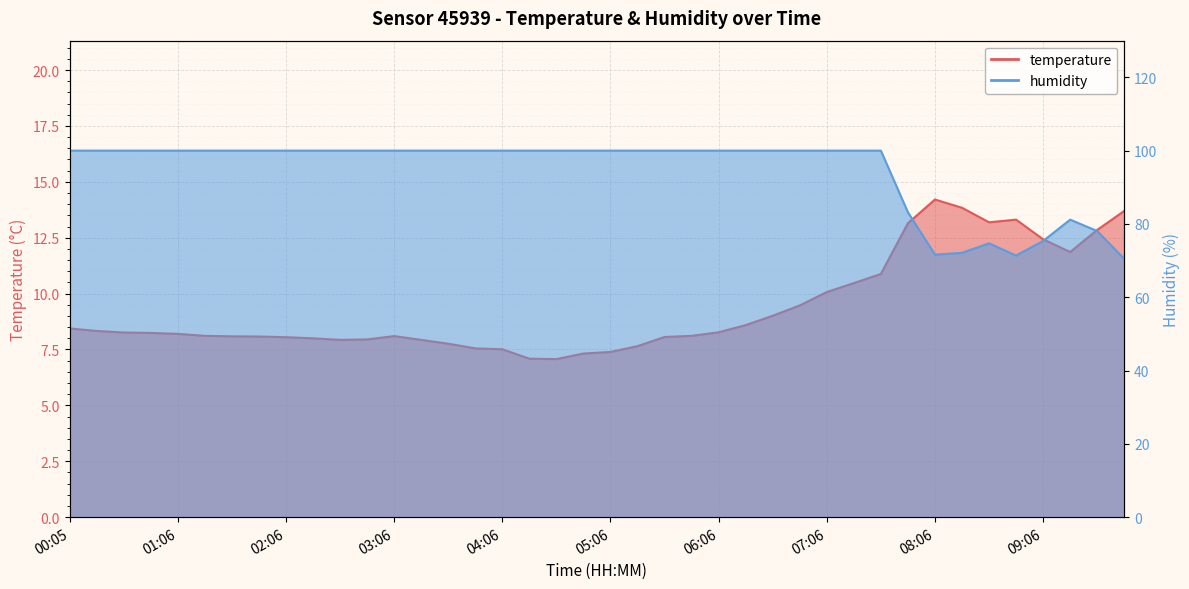

In humidity, how many points are higher than both neighbors (excluding endpoints)?

2